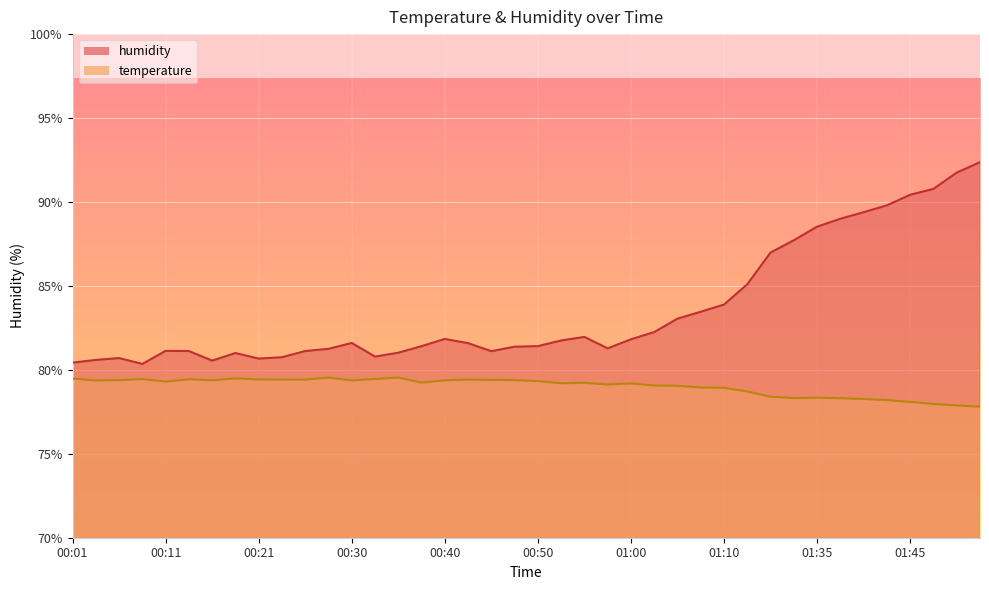

What is the minimum value for temperature?

77.8